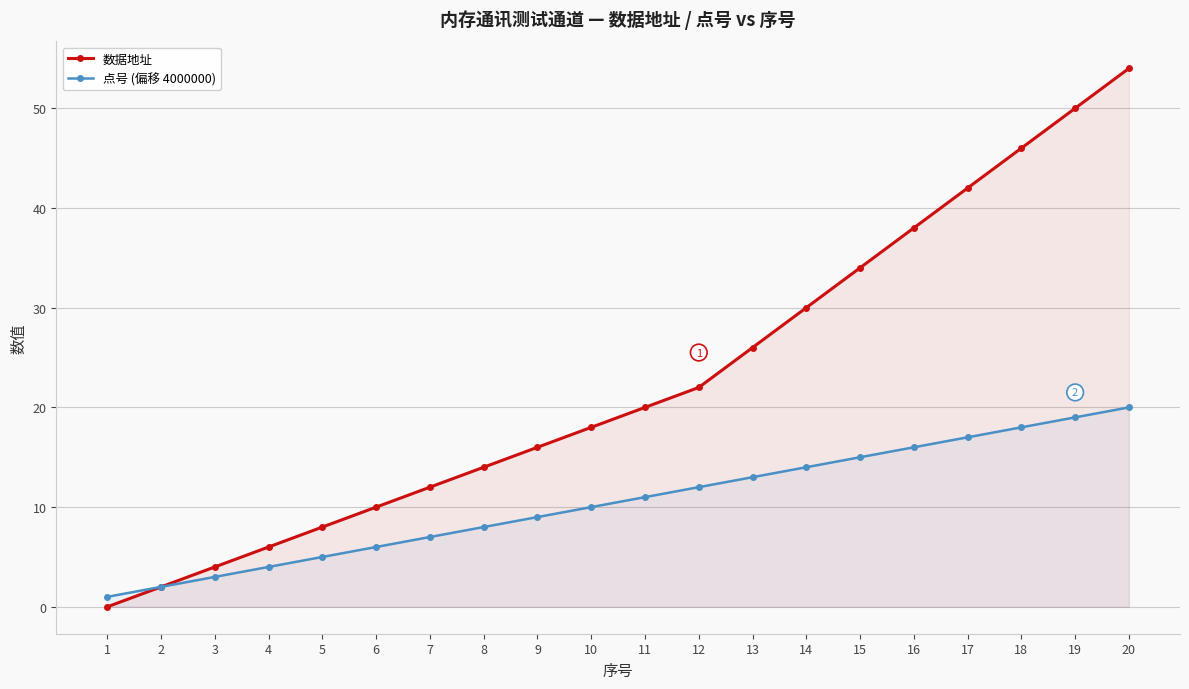

True or false: 点号 (偏移 4000000) and 数据地址 cross at least once.

False